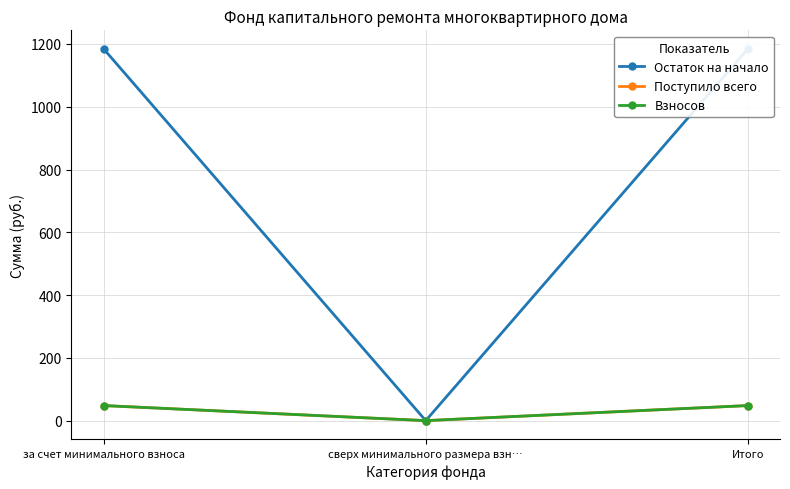

What value does the Остаток на начало series have at за счет минимального взноса?

1184.3